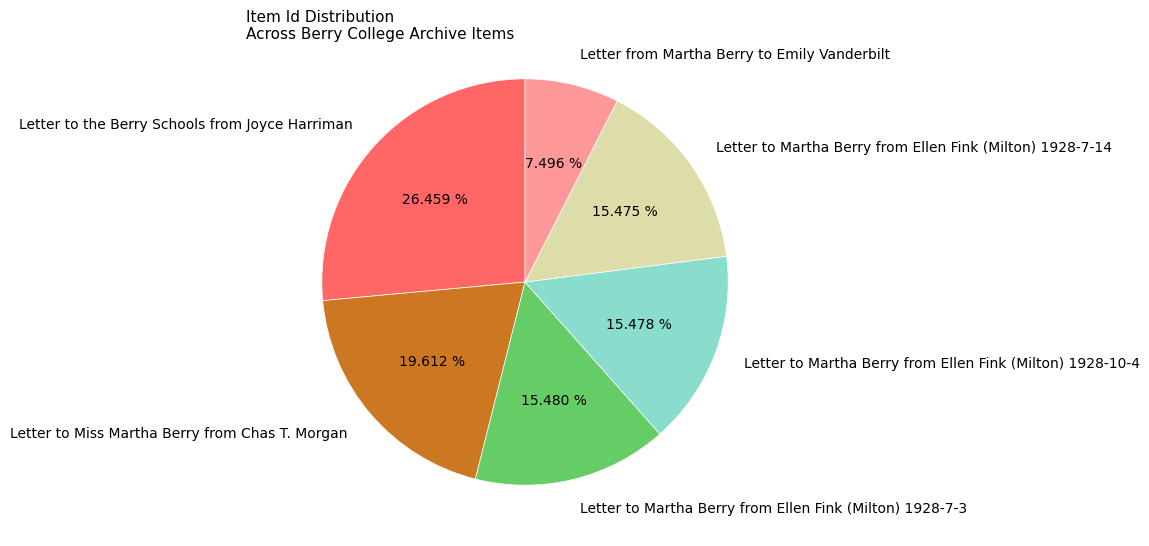

To the nearest percent, what percentage of the pie is Letter to Martha Berry from Ellen Fink (Milton) 1928-7-14?

15%